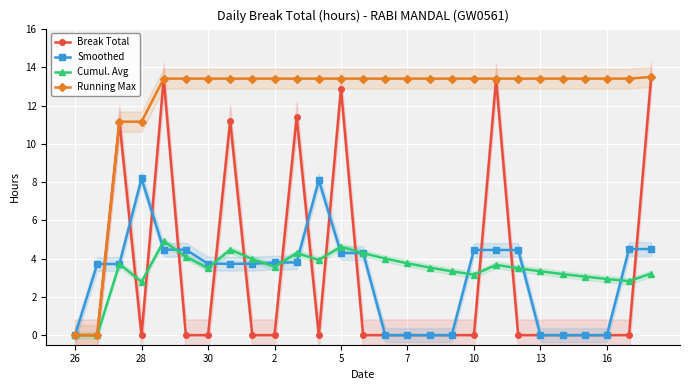

True or false: Smoothed has a value of -4.2 at 13.

False